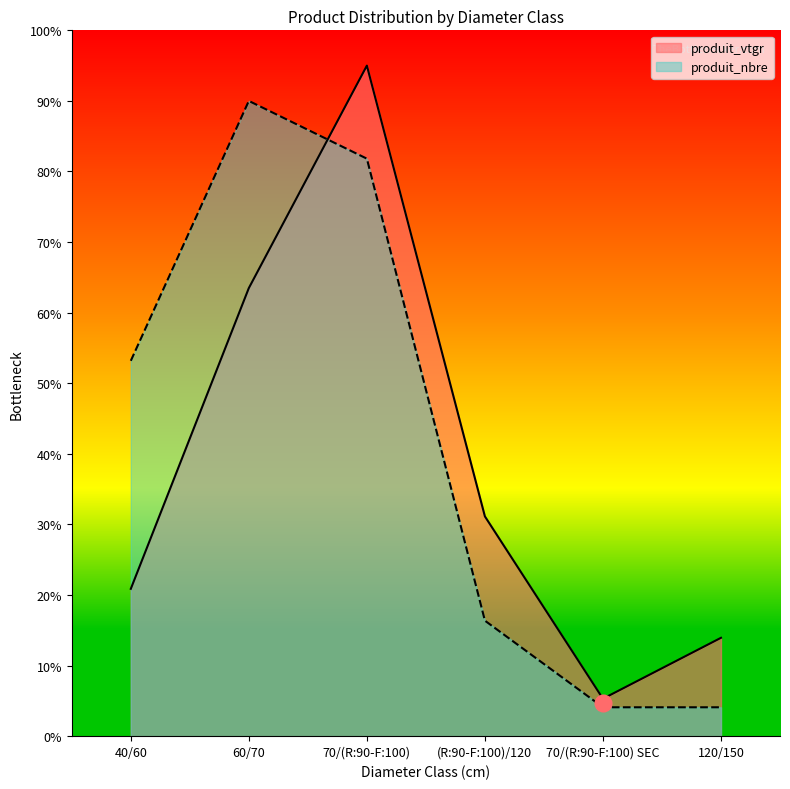

Which label corresponds to the largest value in the chart?

70/(R:90-F:100)